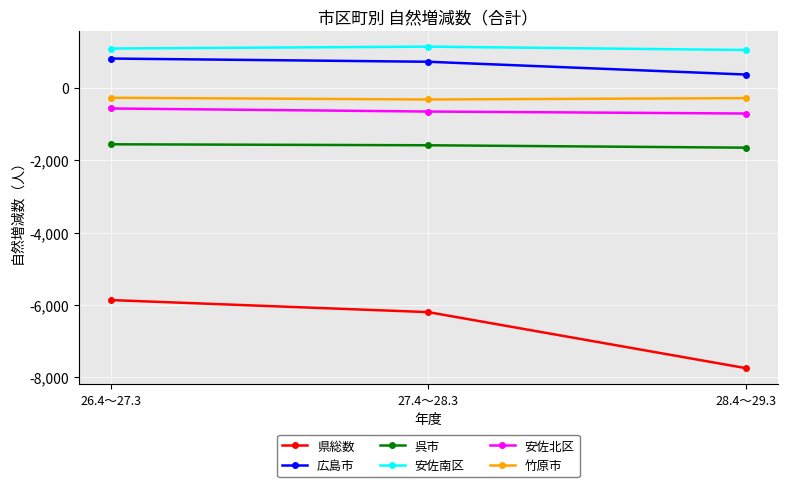

Which series has the widest spread of values?

県総数